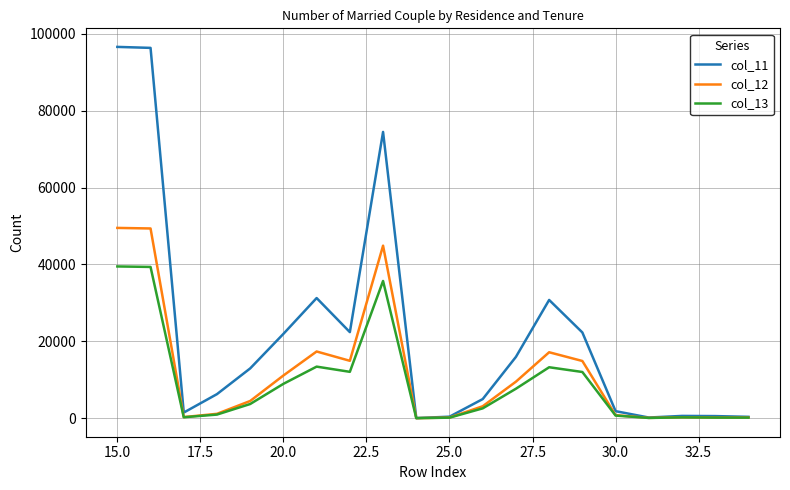

Rank the series by their maximum value, from highest to lowest.

col_11, col_12, col_13